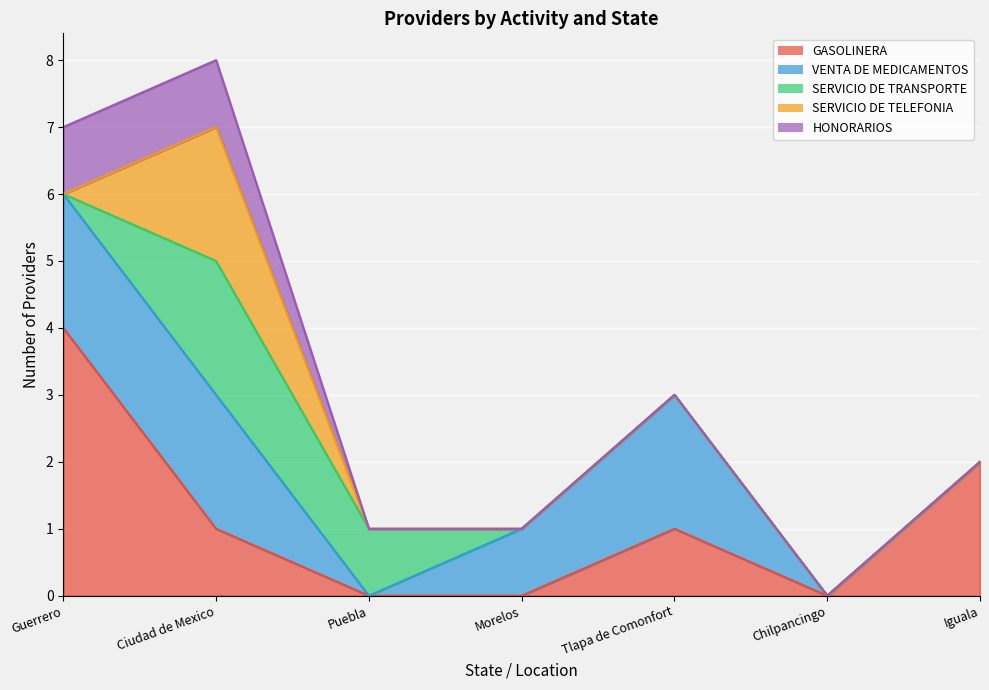

Which category has the highest value in the GASOLINERA series?

Guerrero